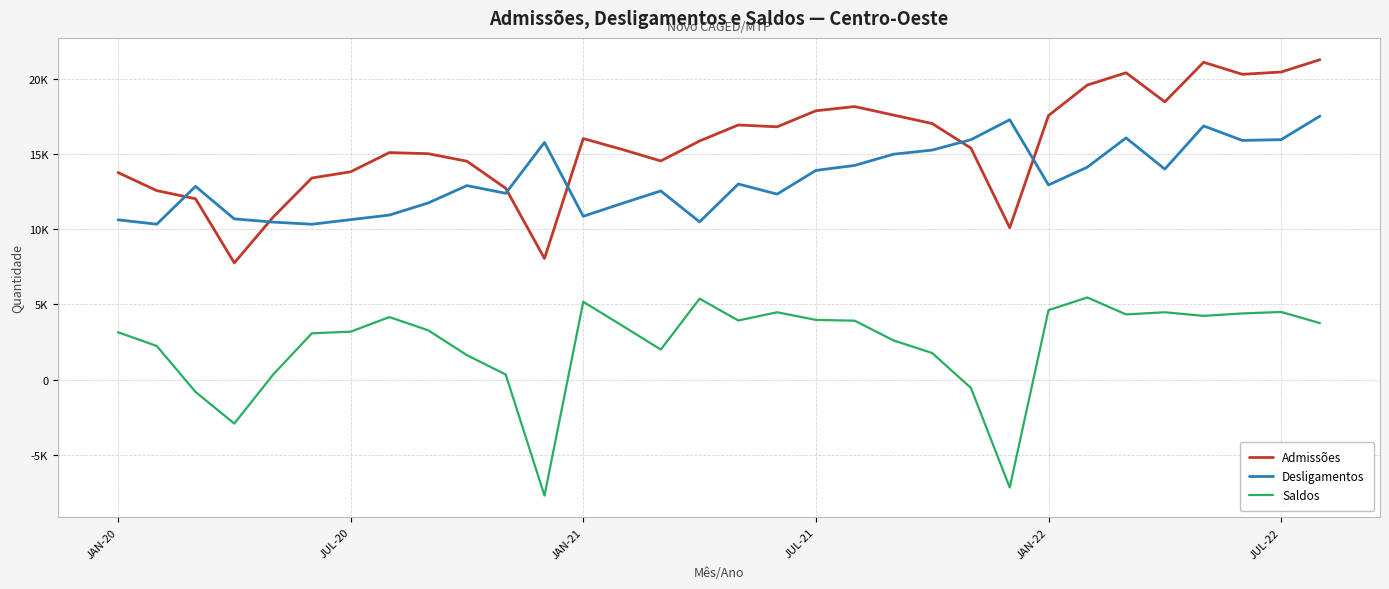

Does the chart have visible grid lines?

Yes